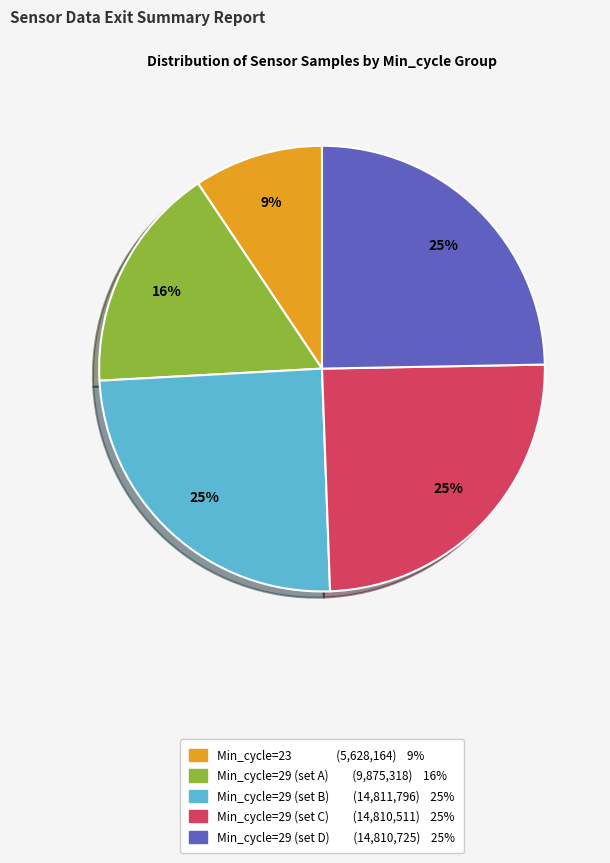

Is there any slice that represents more than half of the pie?

No